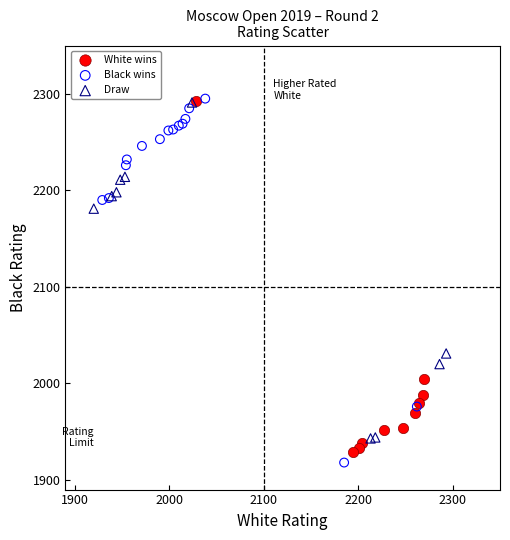

What are all the series names shown in the legend?

White wins, Black wins, Draw